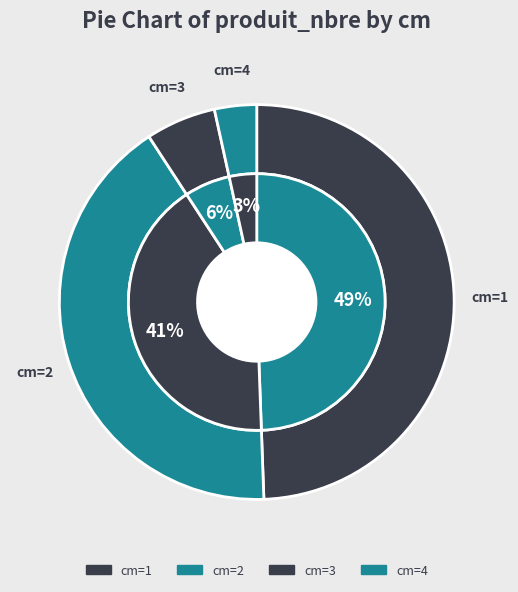

To the nearest percent, what is the difference between the largest and smallest slice percentages?

46%